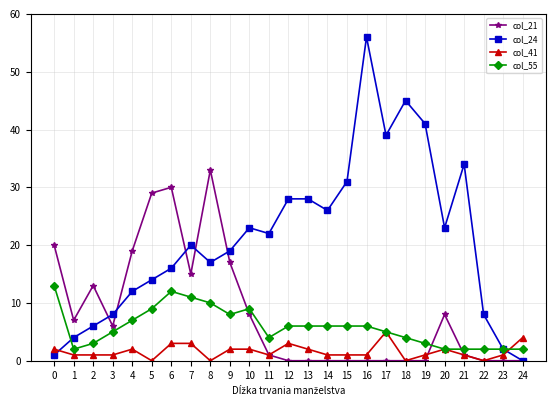

What is the difference between the maximum and second lowest values in the col_41 series?

5